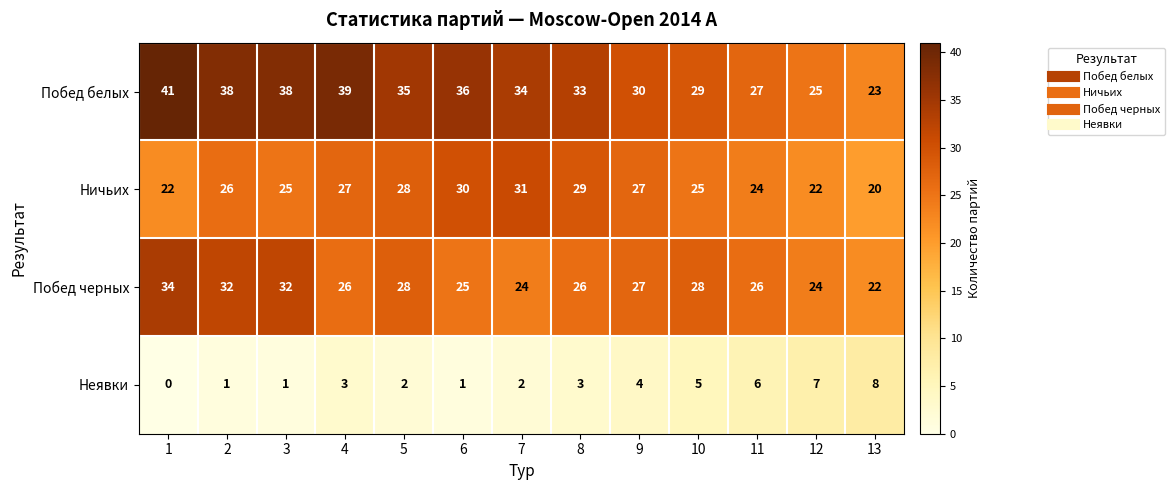

What is the difference between the second highest and second lowest values in the Побед черных series?

8